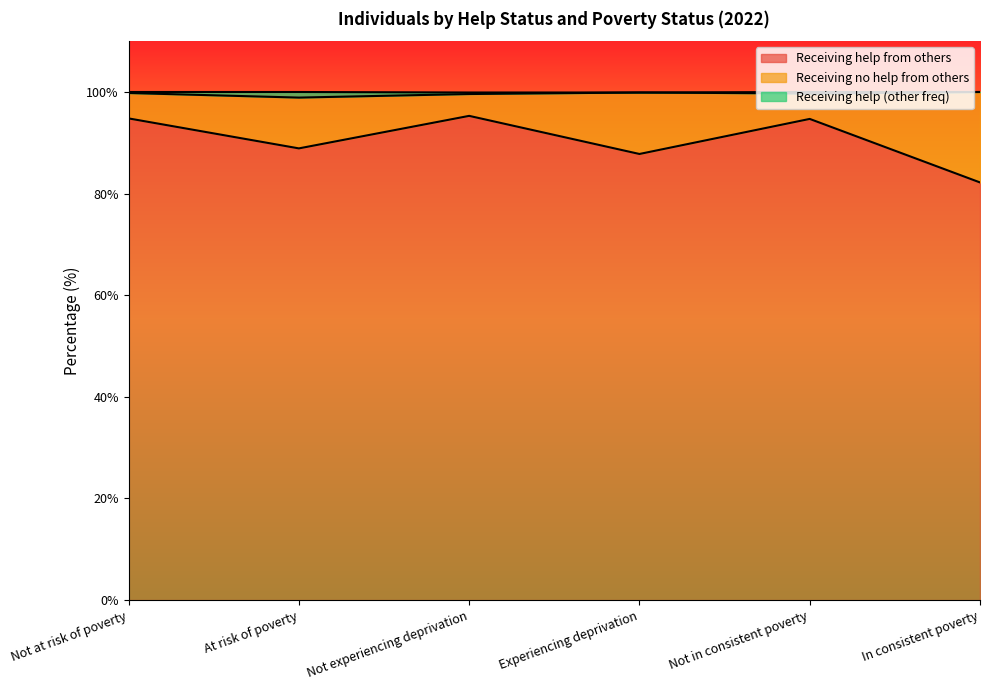

Does the chart have visible grid lines?

No